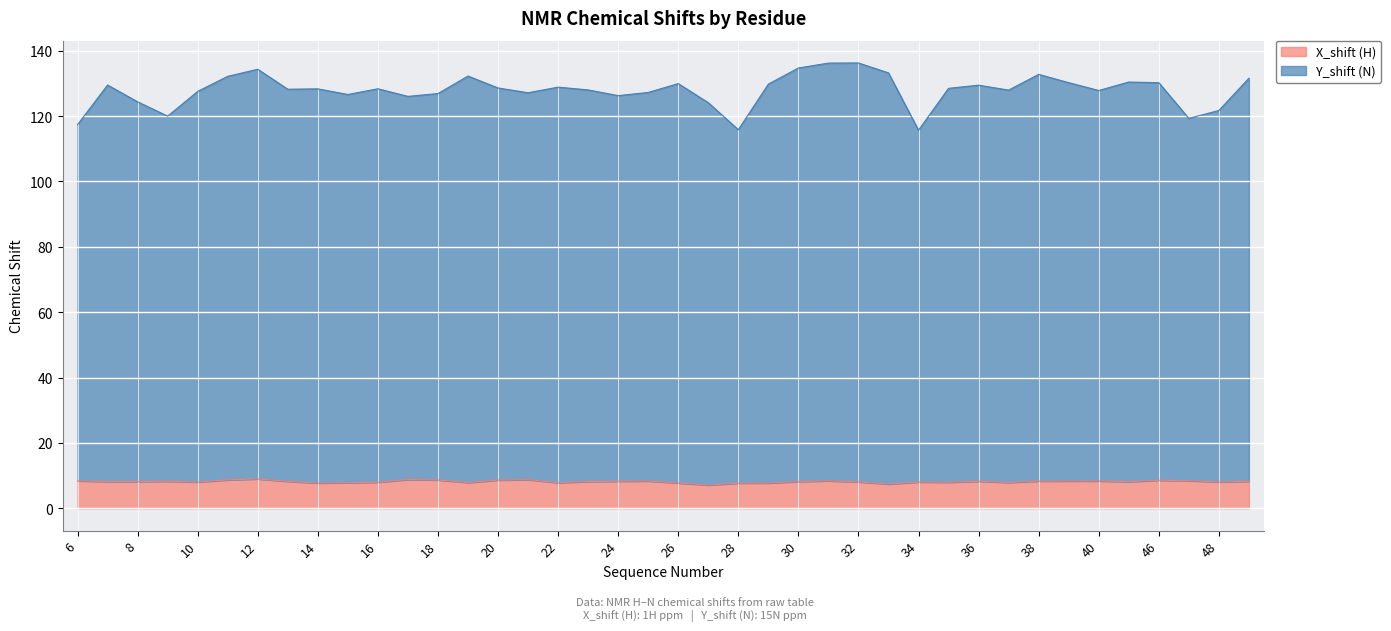

At which category is the sum across all series the highest?

31